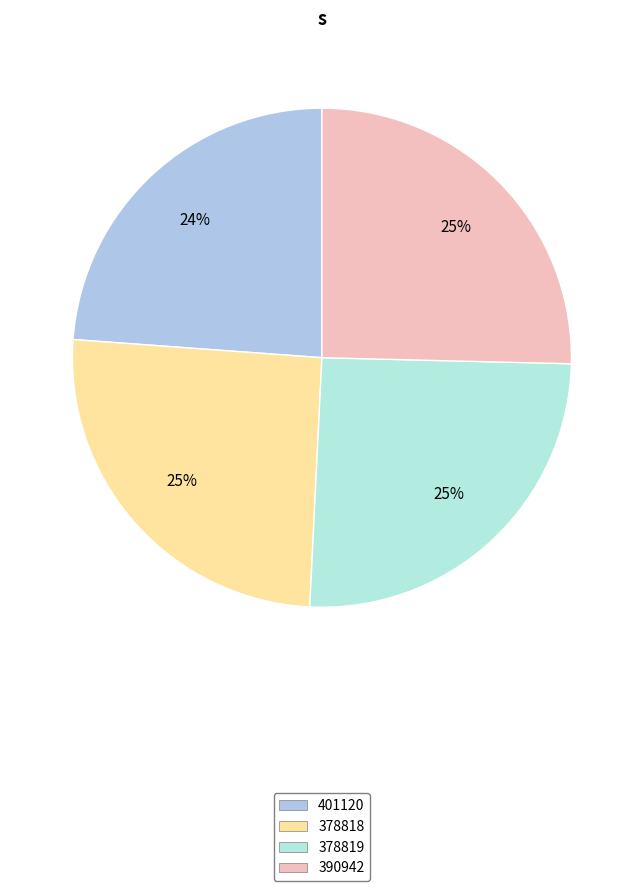

Rank the categories by value from lowest to highest.

401120, 390942, 378819, 378818